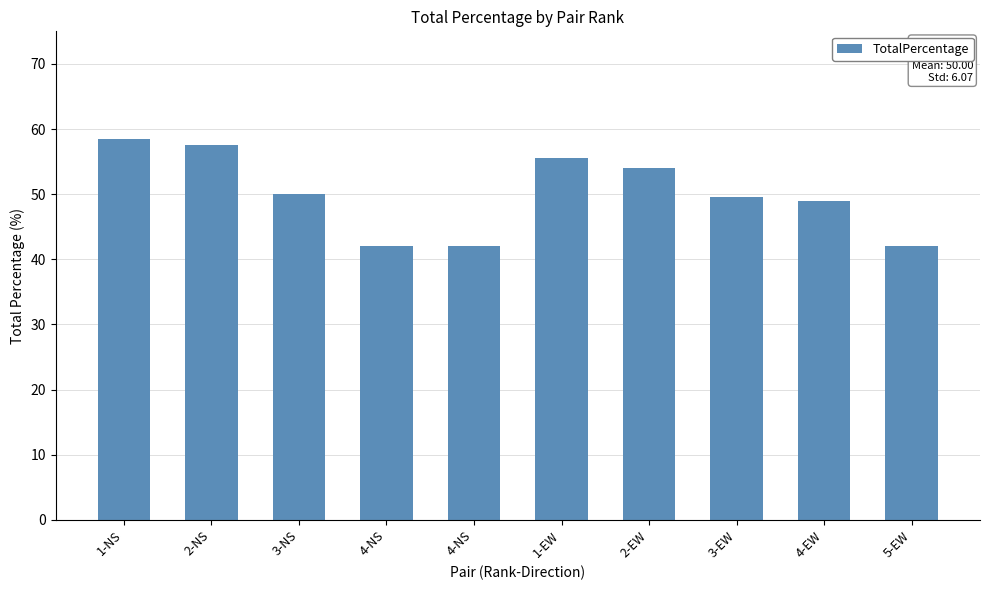

What is the label of the 3rd bar from the right?

3-EW